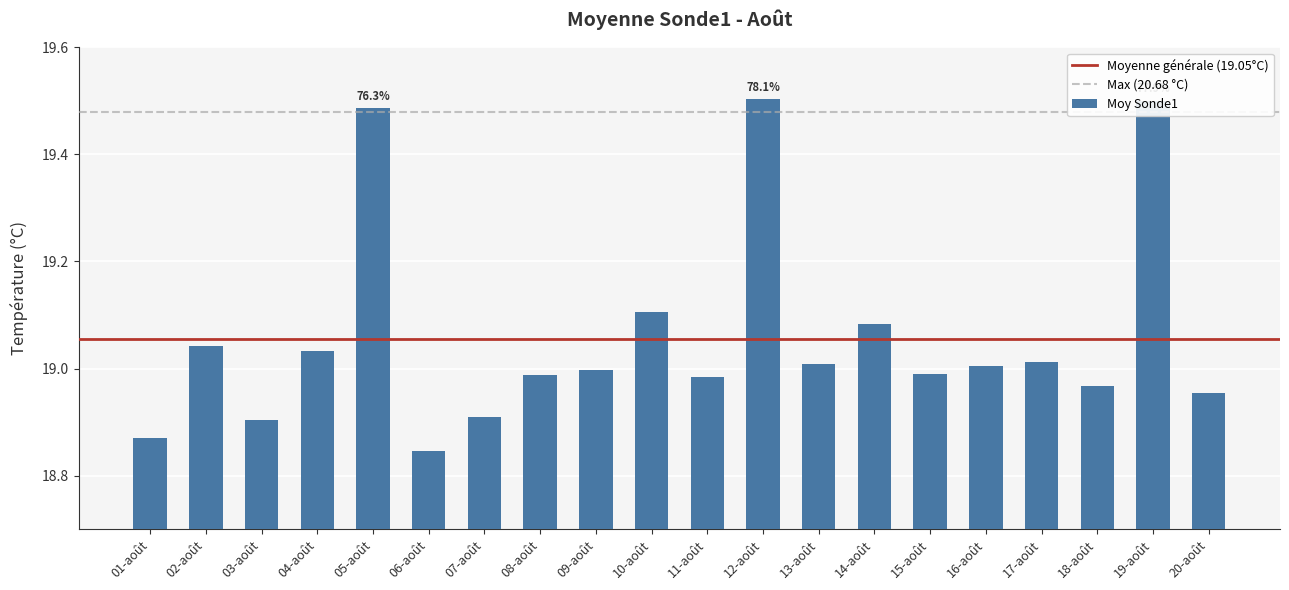

Which label corresponds to the smallest value in the chart?

06-août